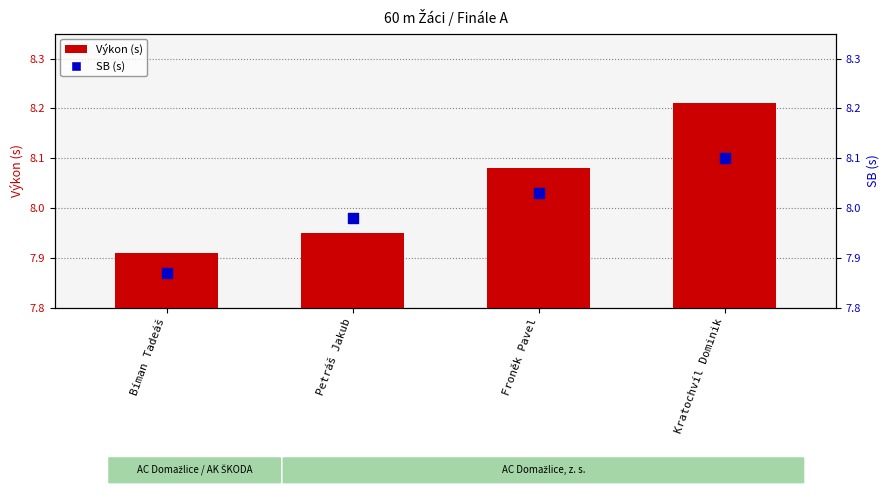

Which has a higher value, Kratochvíl Dominik or Froněk Pavel?

Kratochvíl Dominik